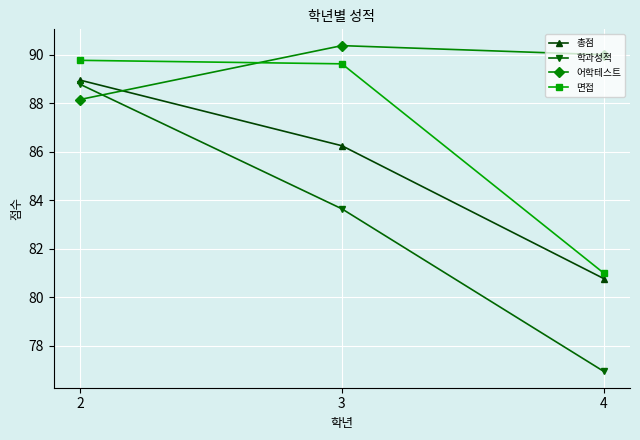

What is the spread (max minus min) of values at 2?

1.6